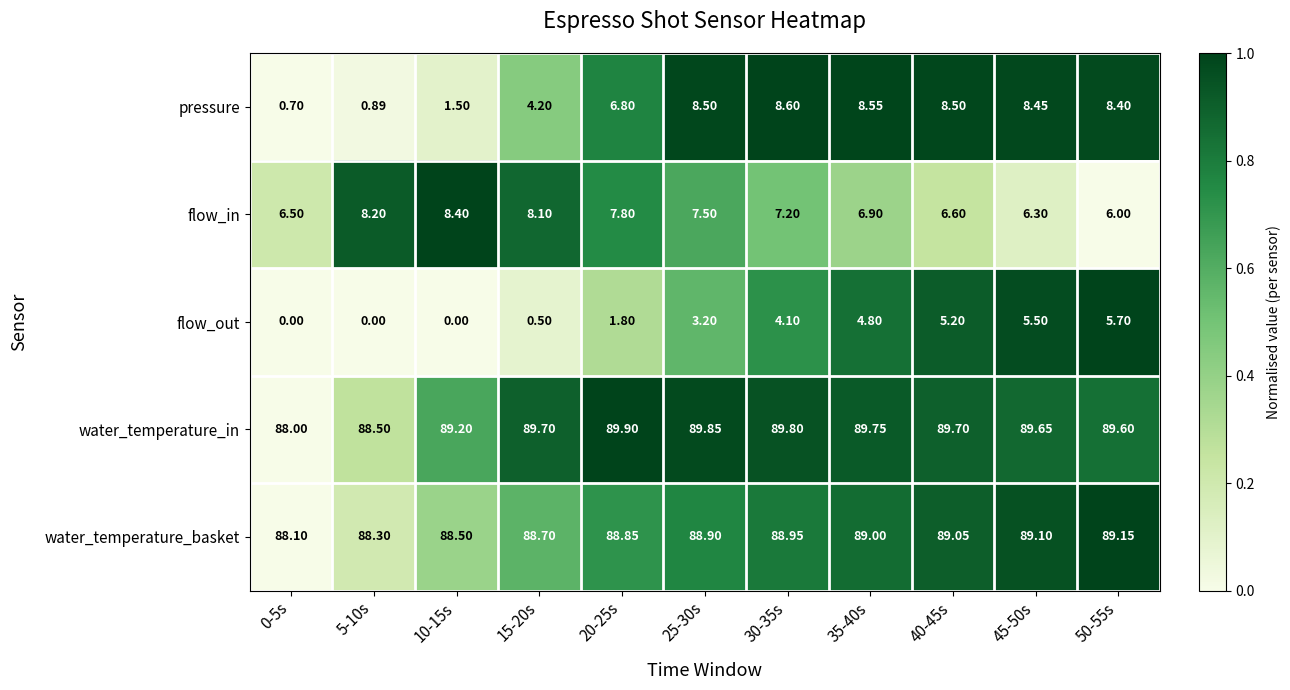

Is the value of pressure at 50-55s greater than the value of water_temperature_basket at 10-15s?

No